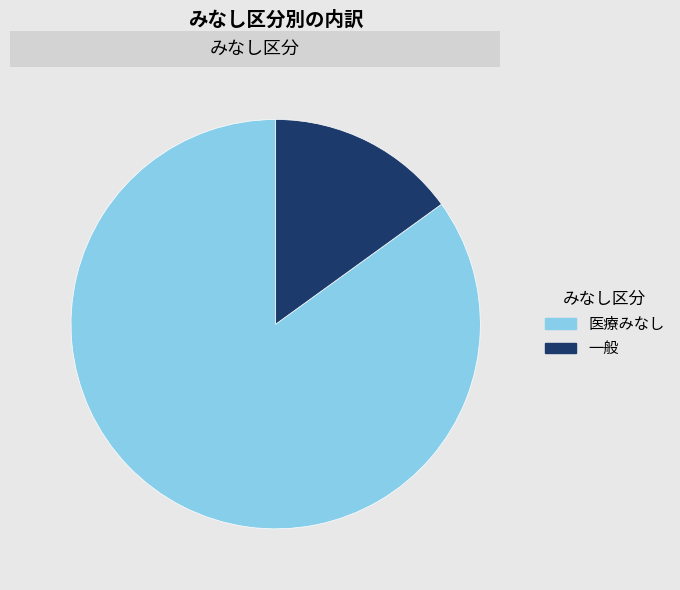

Do 一般 and 医療みなし together represent more than half of the pie?

Yes